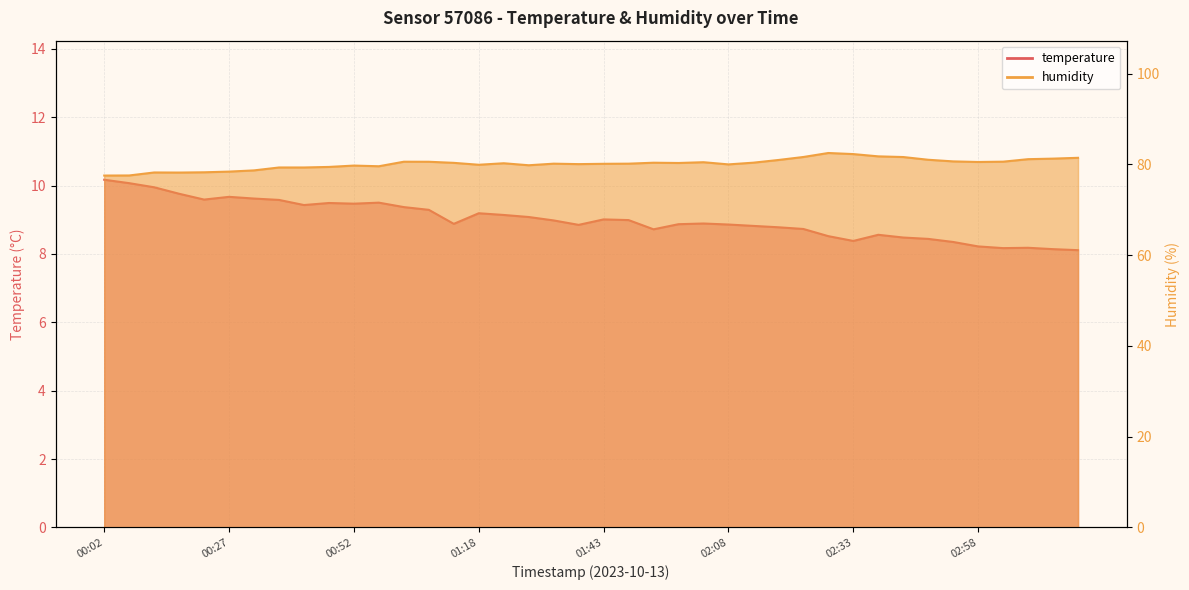

What is the minimum value shown in the chart?

8.1